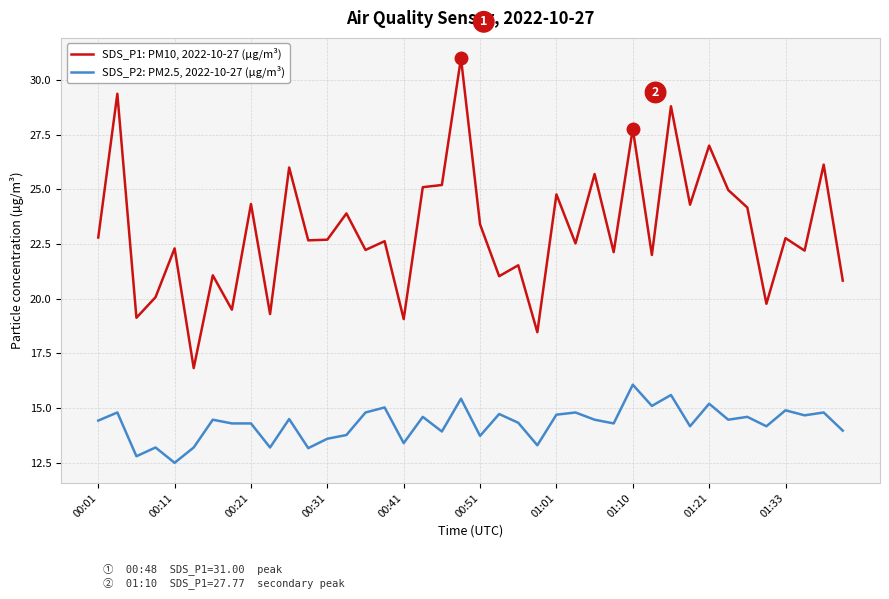

True or false: SDS_P2: PM2.5, 2022-10-27 (µg/m³) and SDS_P1: PM10, 2022-10-27 (µg/m³) cross at least once.

False